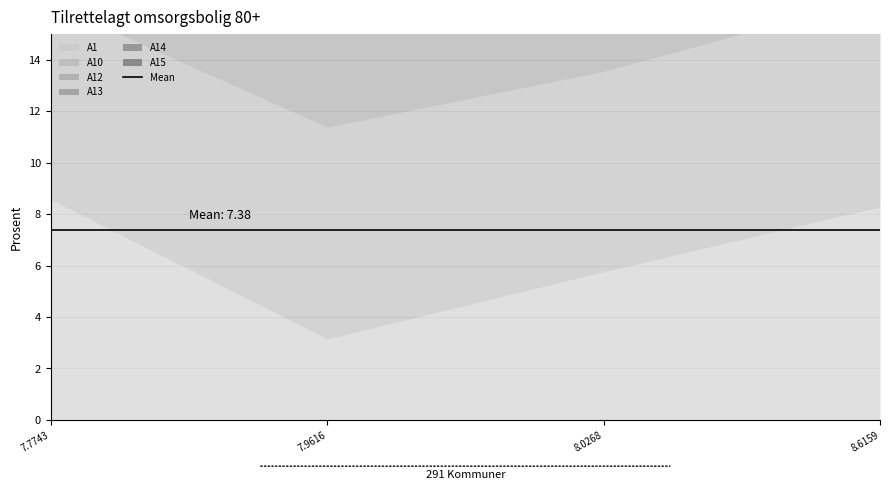

How many interior local valleys does the A14 series have?

1